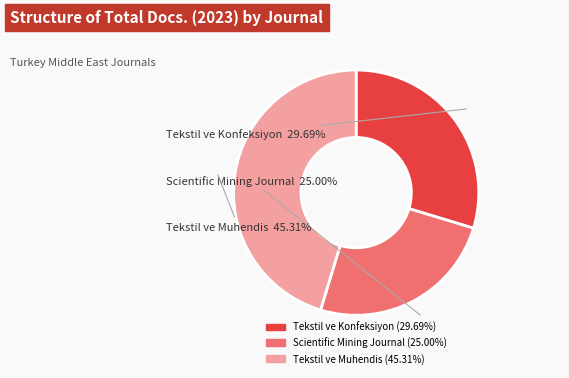

Which has a higher value, Scientific Mining Journal or Tekstil ve Muhendis?

Tekstil ve Muhendis